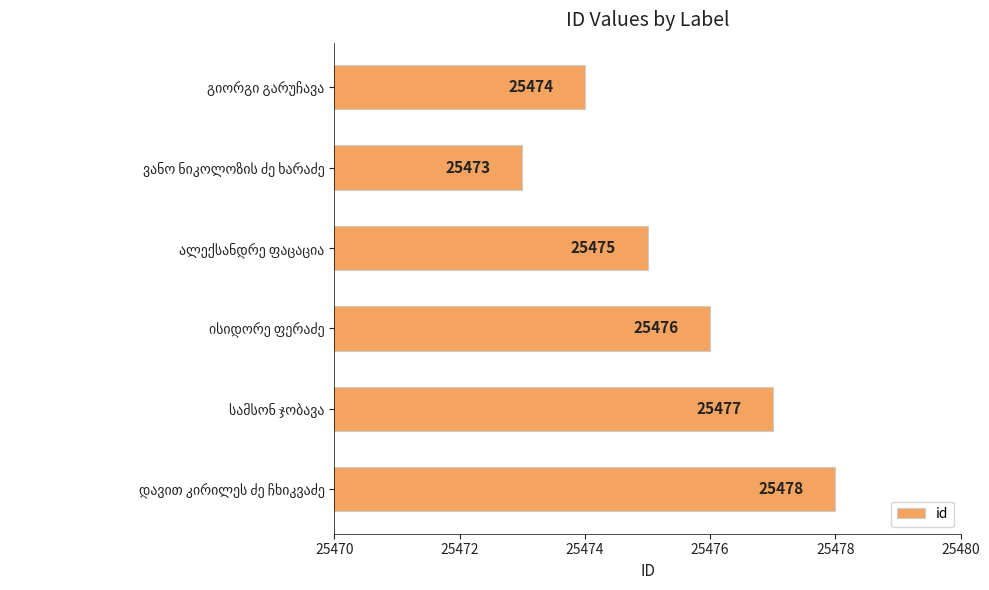

What is the smallest value displayed?

25473